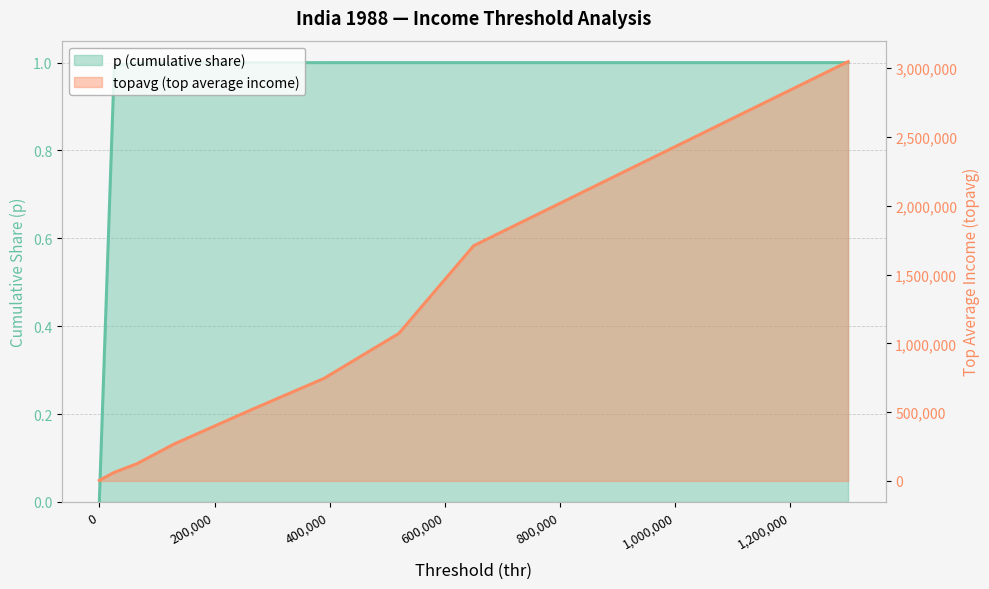

Which series changed the most between 390000 and 1300000?

topavg